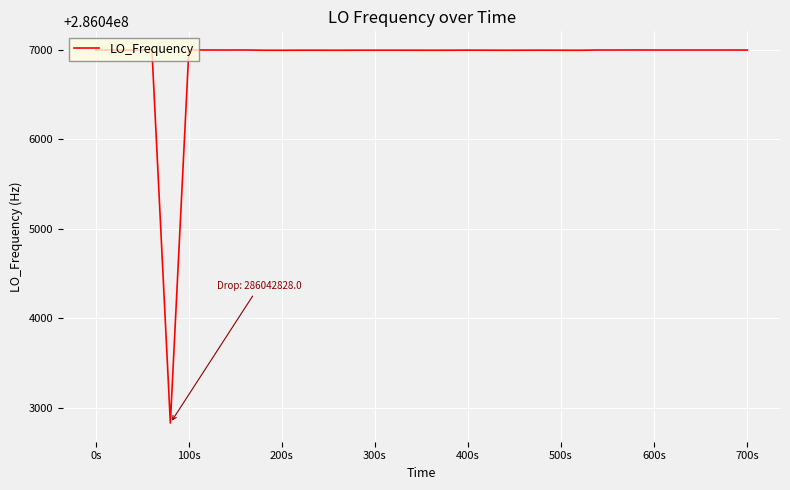

What is the difference between the maximum and minimum values?

4173.2